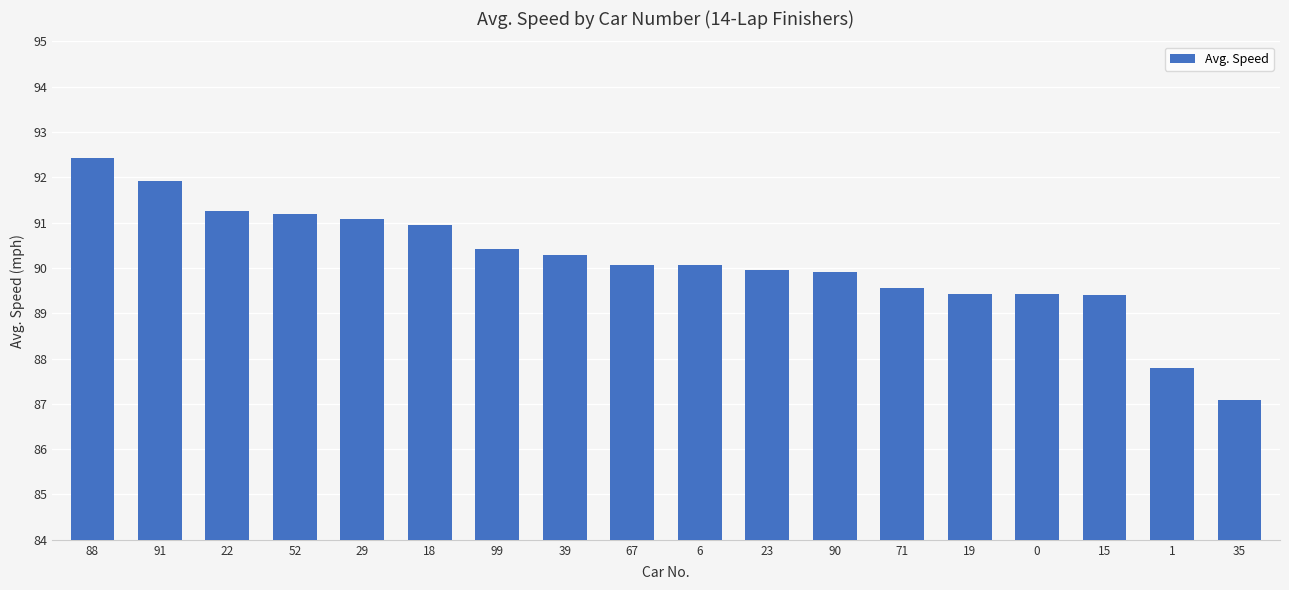

Between 99 and 52, which is larger?

52